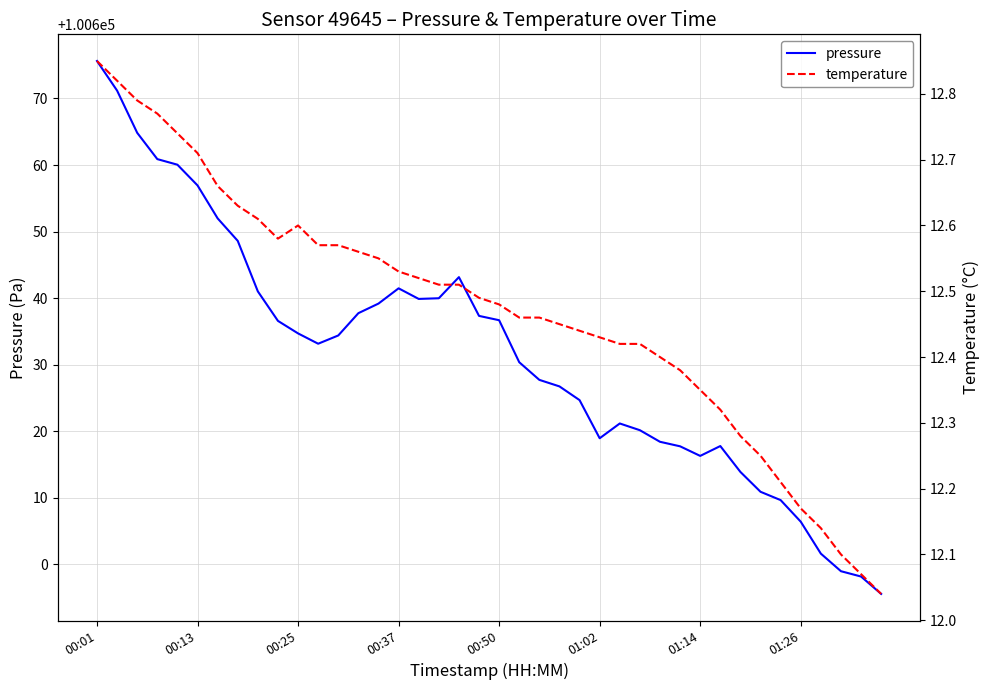

How many series are shown in this chart?

2